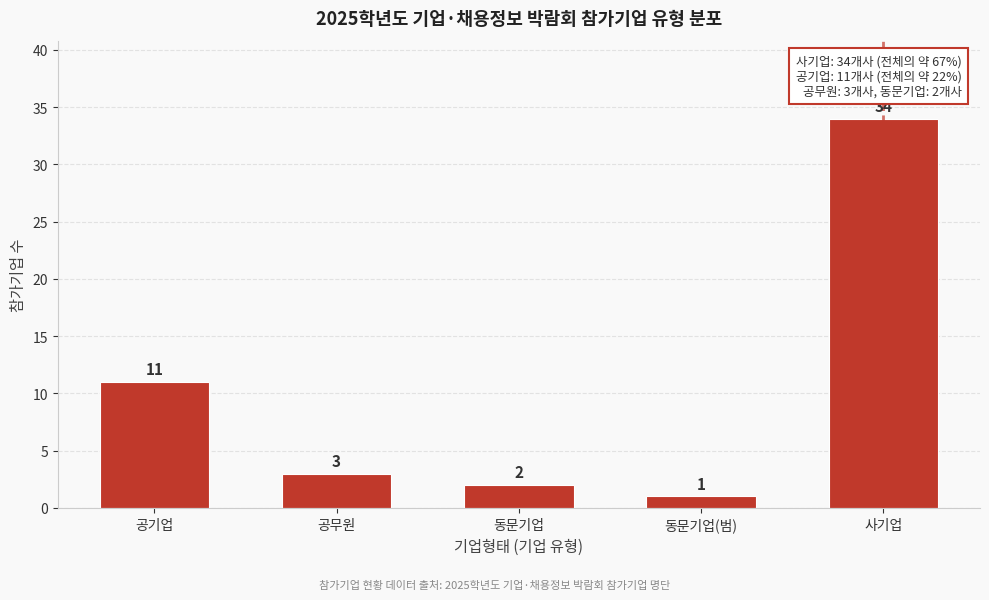

Reading right to left, what are all the values shown in this chart?

34	1	2	3	11